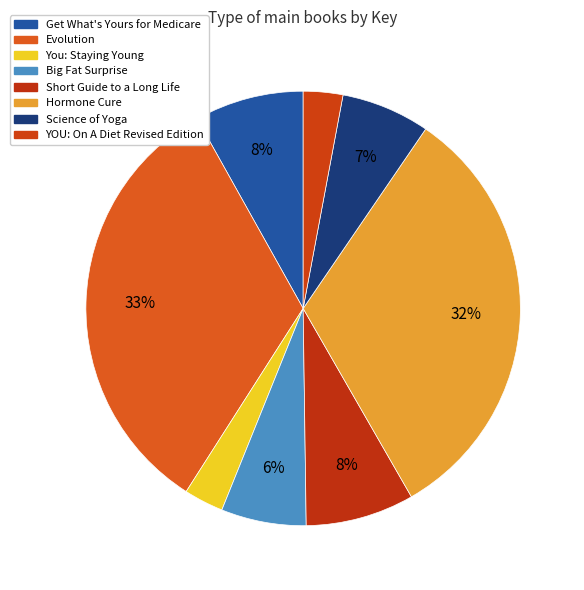

To the nearest percent, what is the average slice percentage?

12%